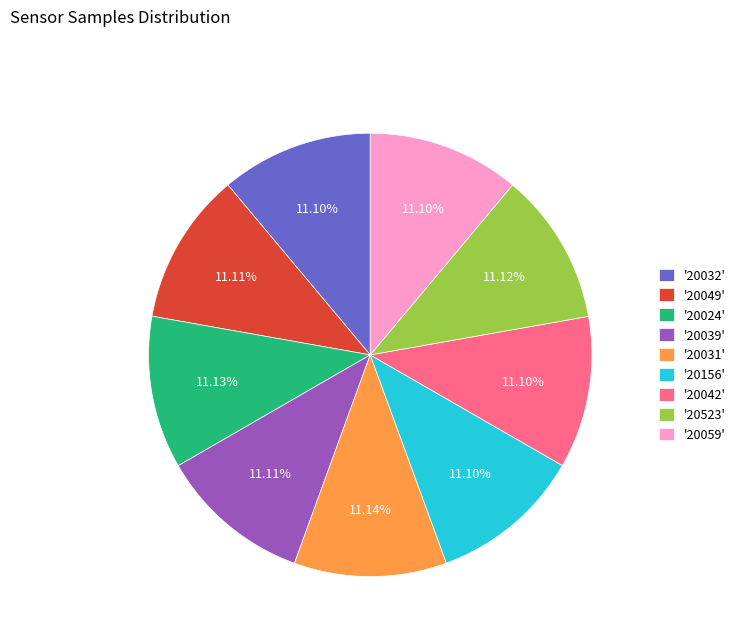

Combined, do '20042' and '20059' account for over 50%?

No